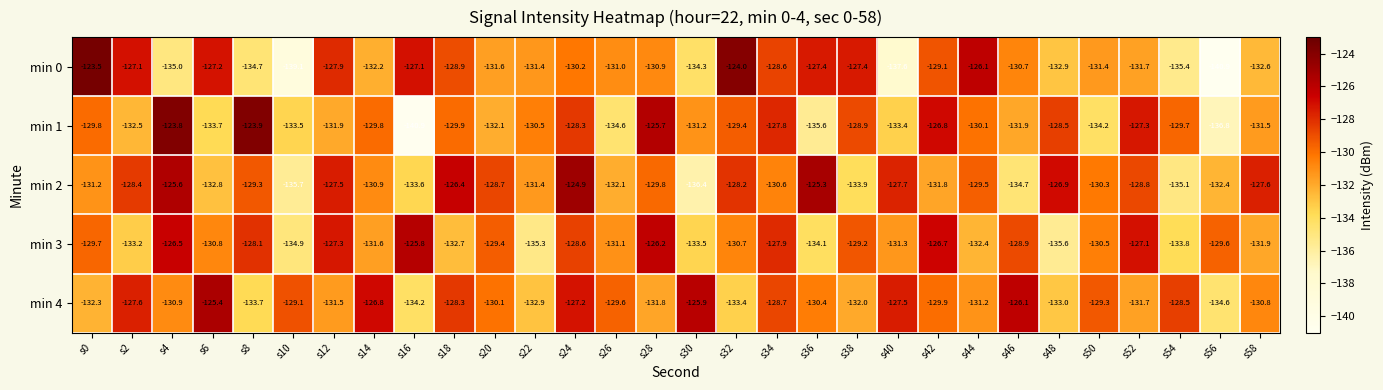

At how many categories does at least one series exceed -134?

30